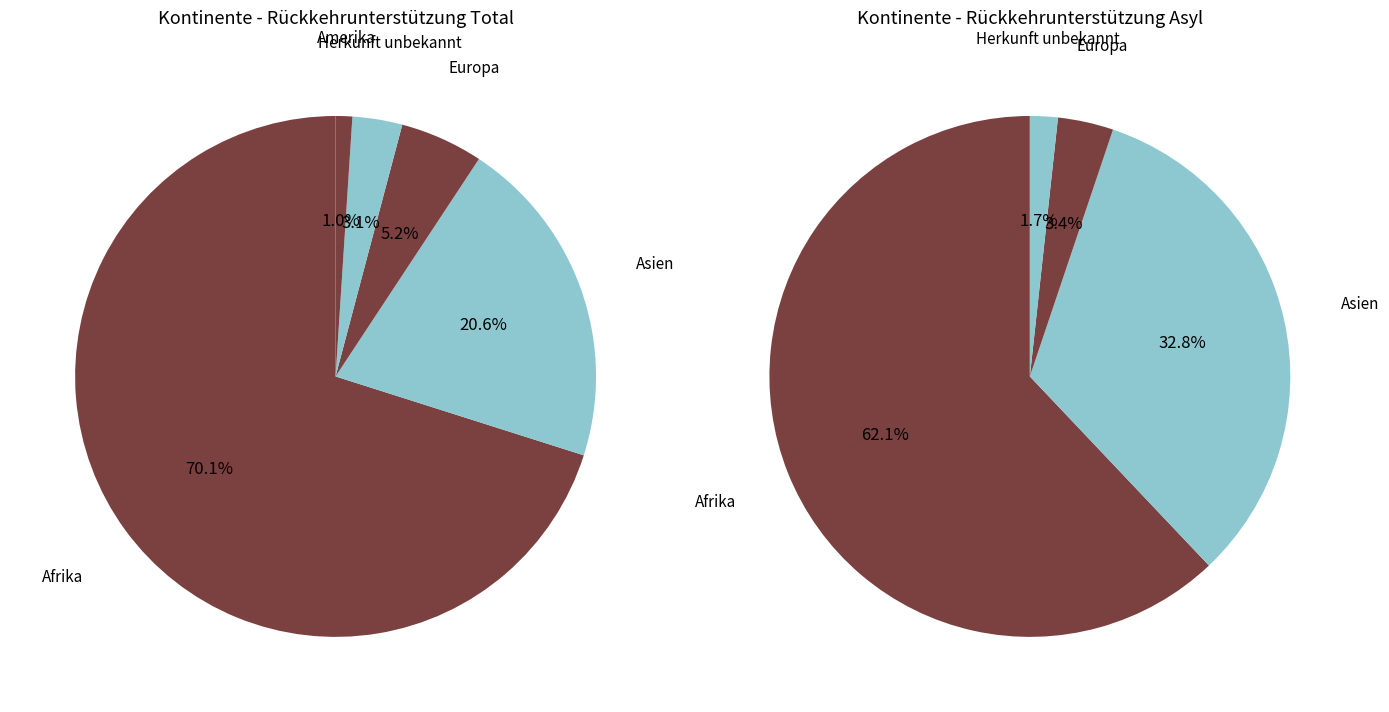

Which category accounts for the majority?

Afrika